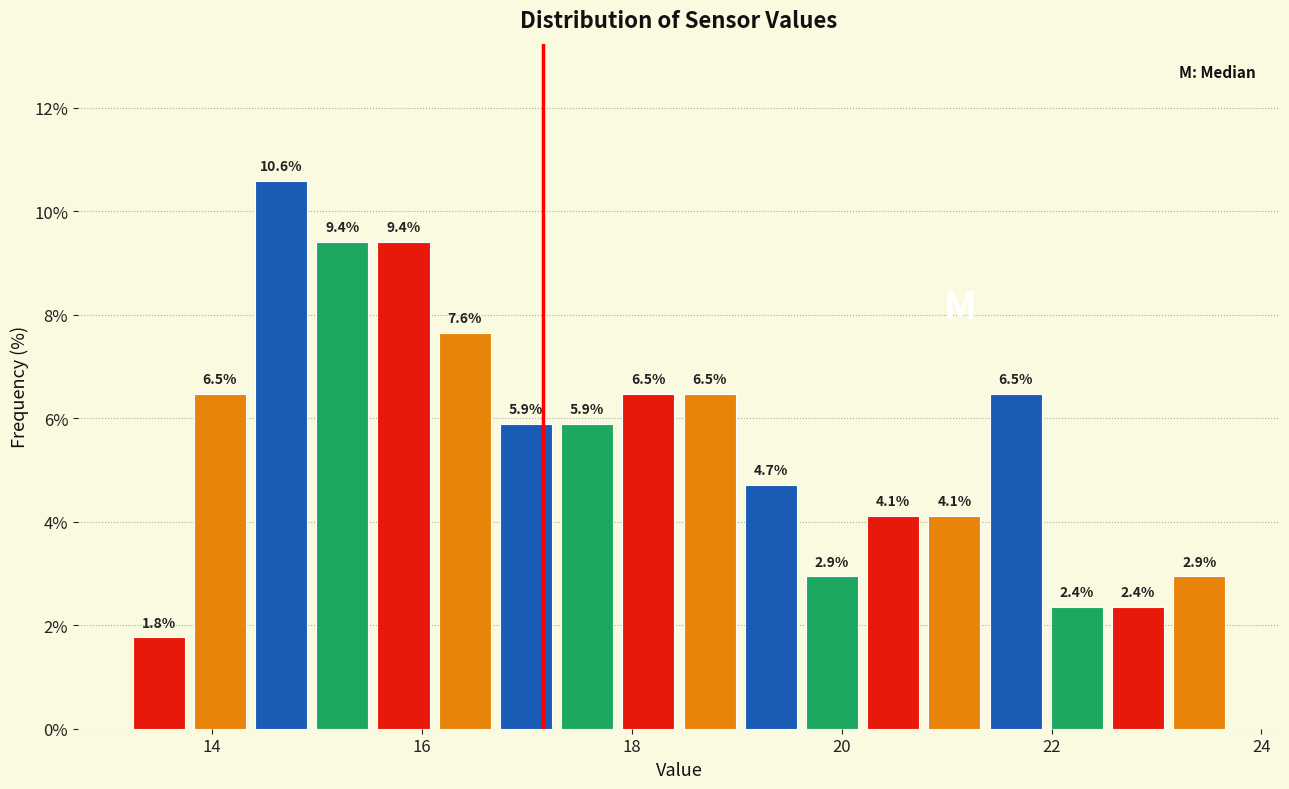

Around what value on the x-axis is the tallest bar? Give the approximate position of its centre, as read against the axis.

14.6